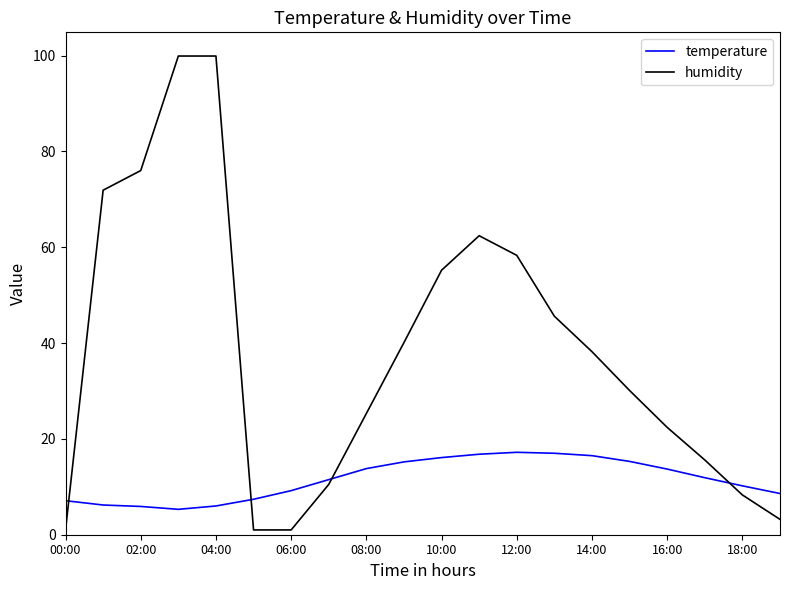

What is the average value of the humidity series?

38.3